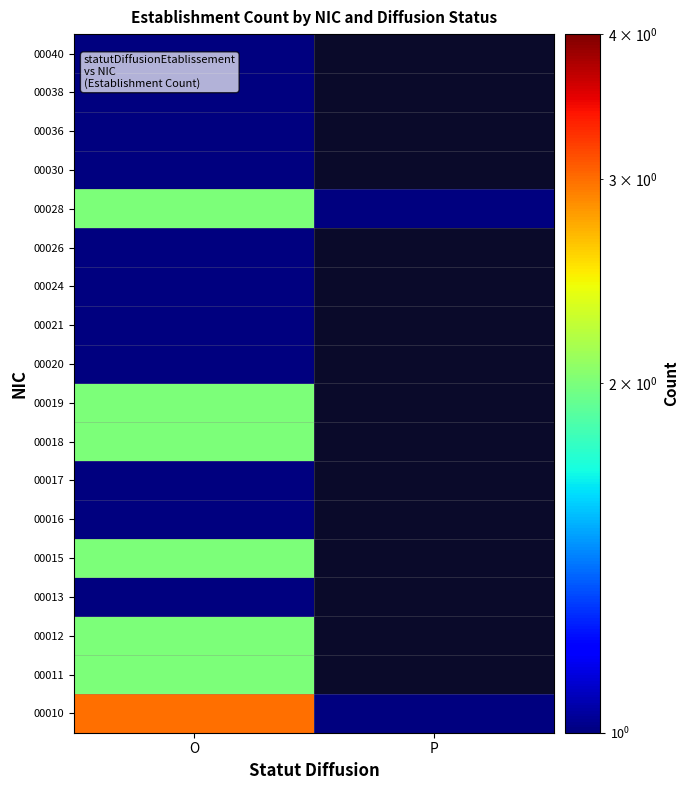

How many data points does each series have?

2